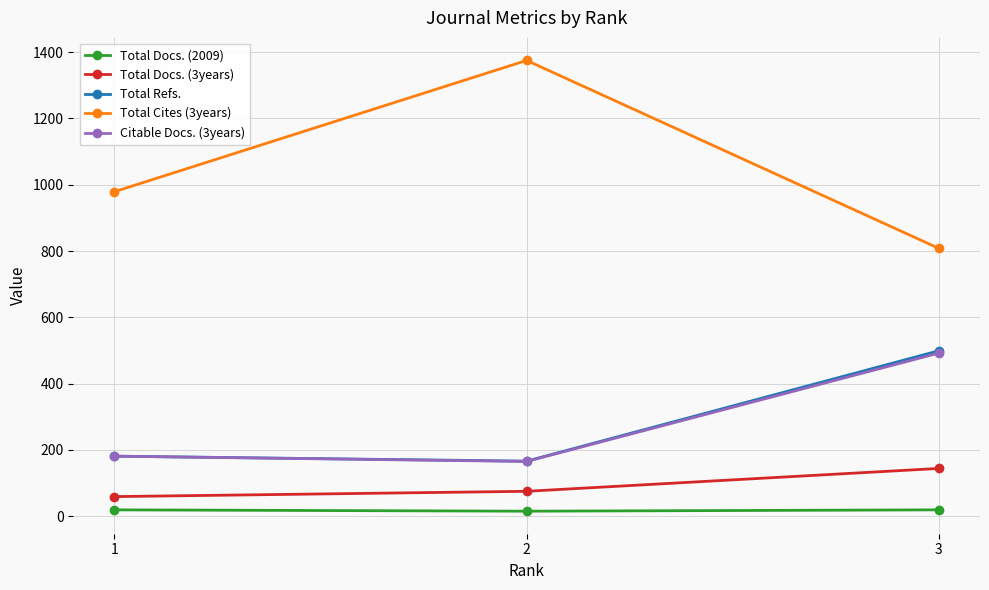

Between 1 and 3, which series saw the biggest shift?

Total Refs.